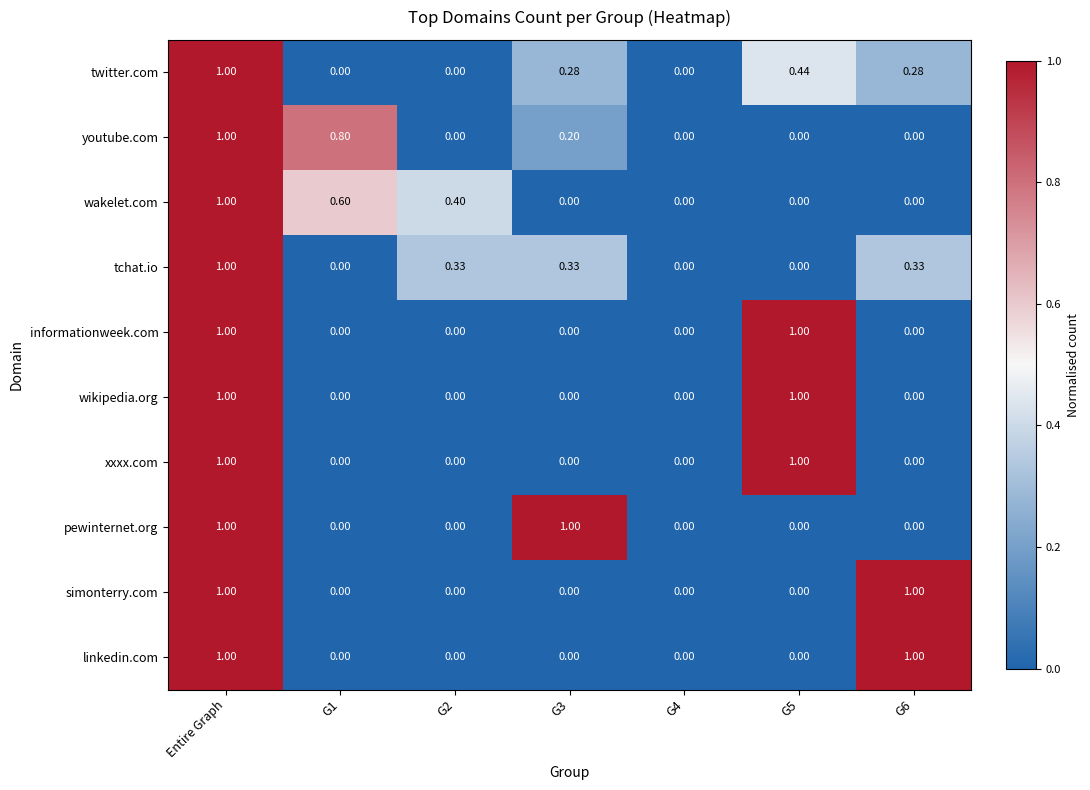

At which category is the sum across all series the highest?

Entire Graph